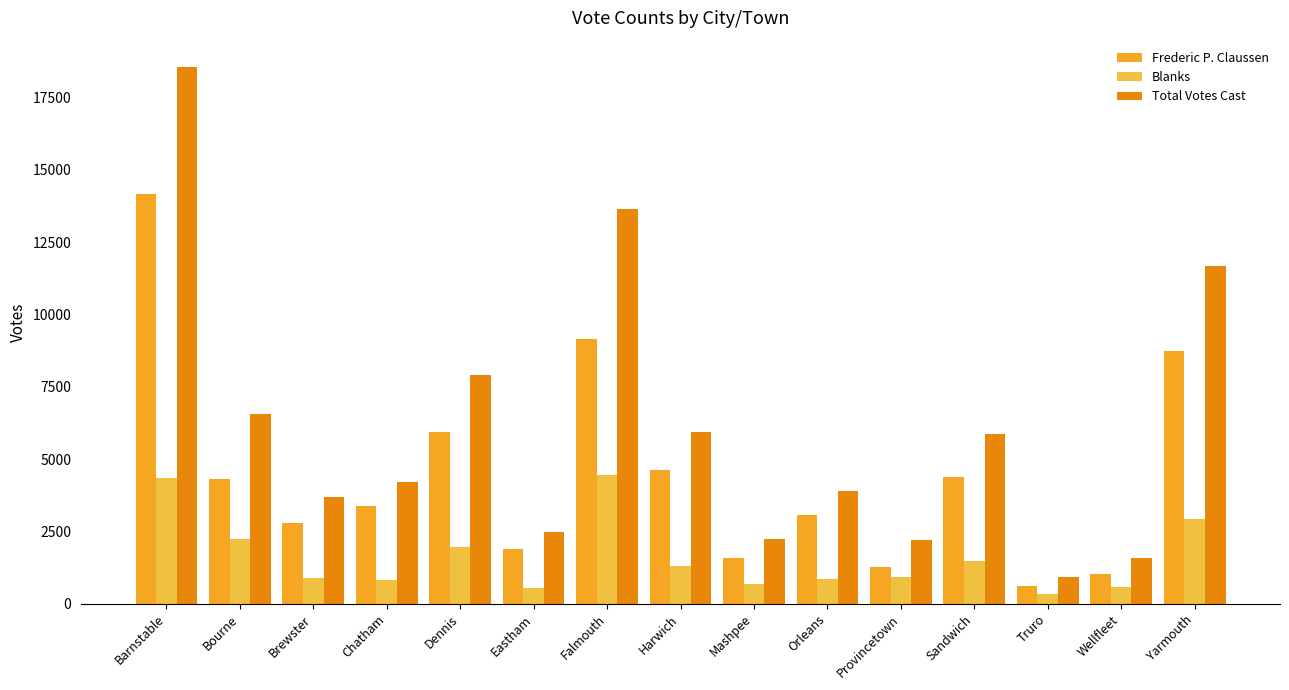

What value does the Total Votes Cast series have at Sandwich, to the nearest 100?

5900